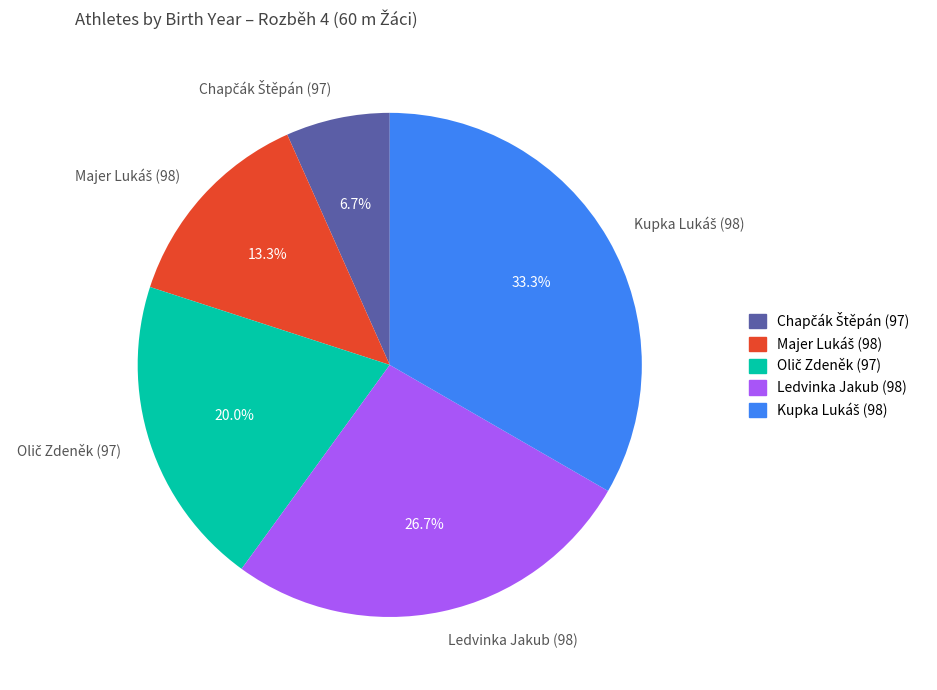

Is there a majority slice in this chart?

No